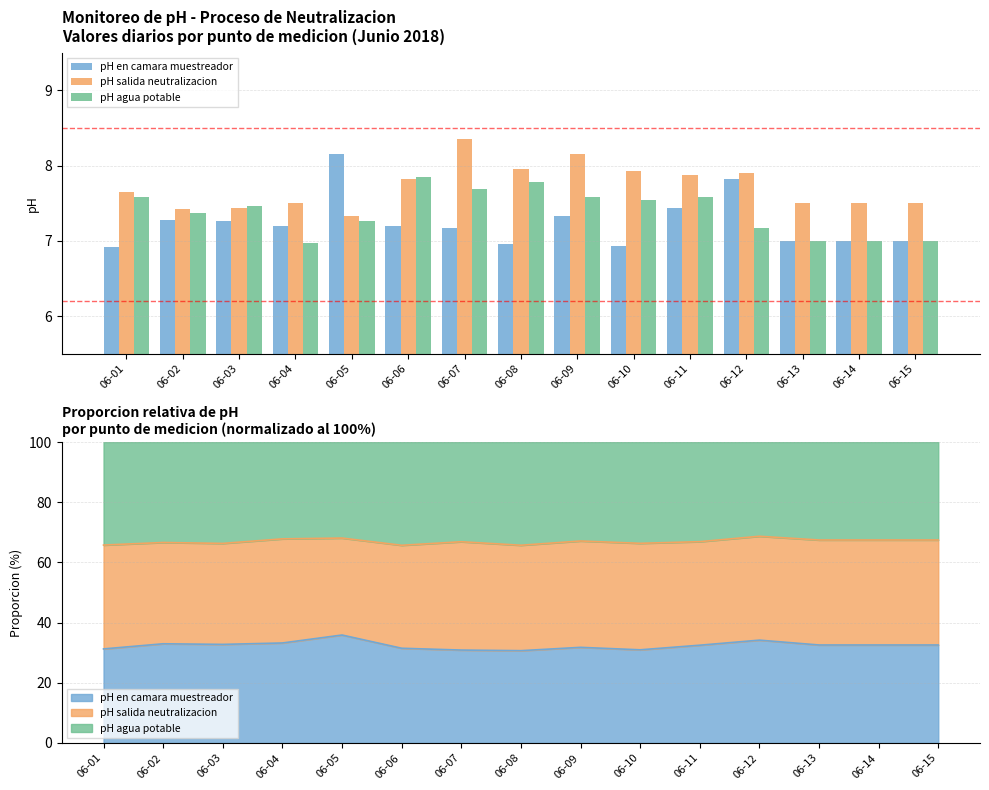

Read the pH salida neutralizacion value at 06-15.

7.5